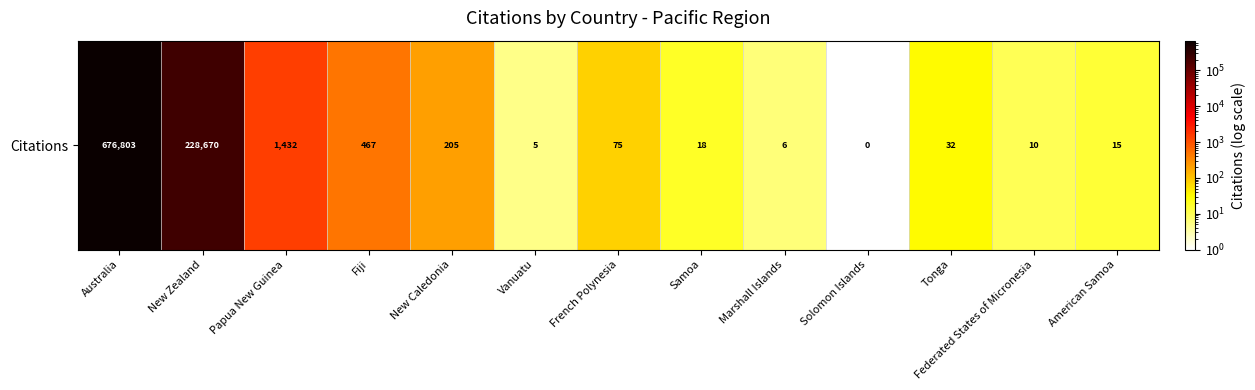

The value at New Caledonia is 205. True or false?

True